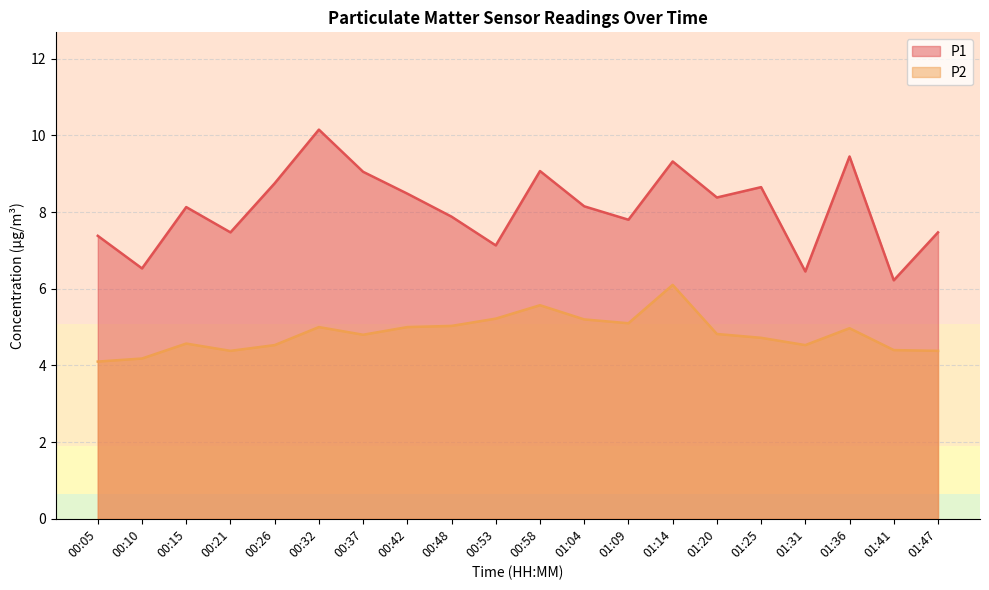

What value does the P1 series have at 00:58?

9.1